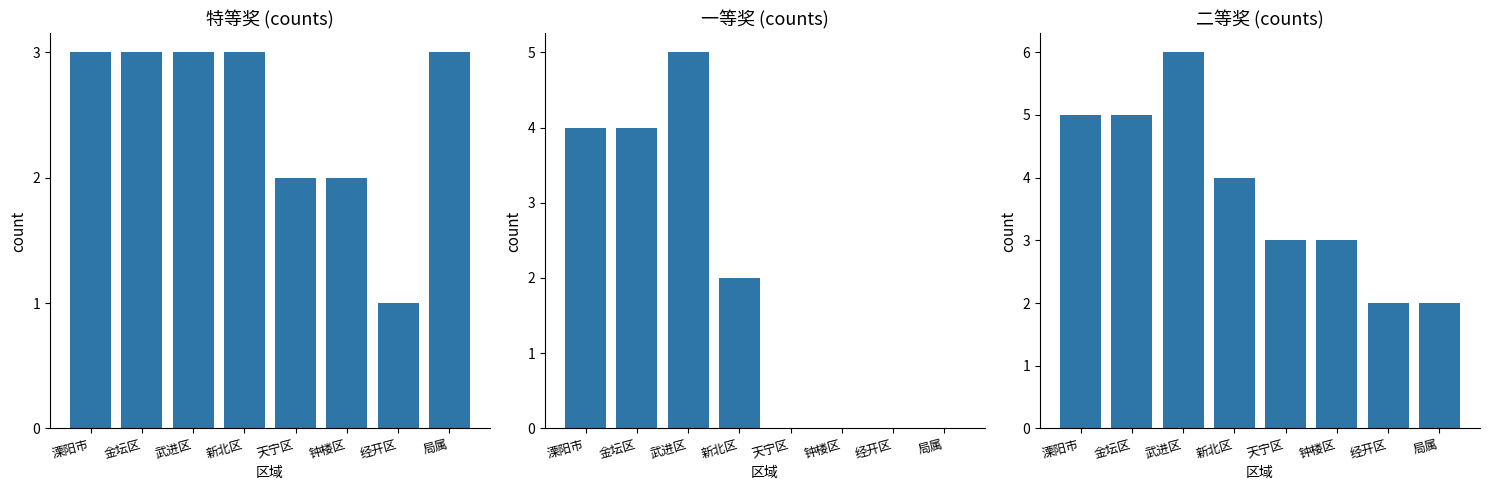

What is the difference between the 二等奖 values at 钟楼区 and 武进区?

3